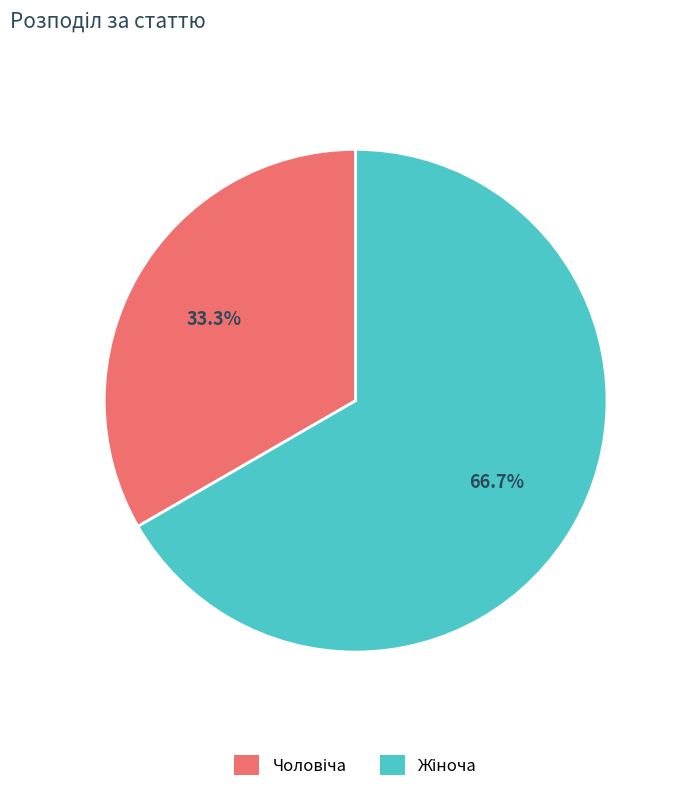

To the nearest percent, what percentage of the pie is Чоловіча?

33%